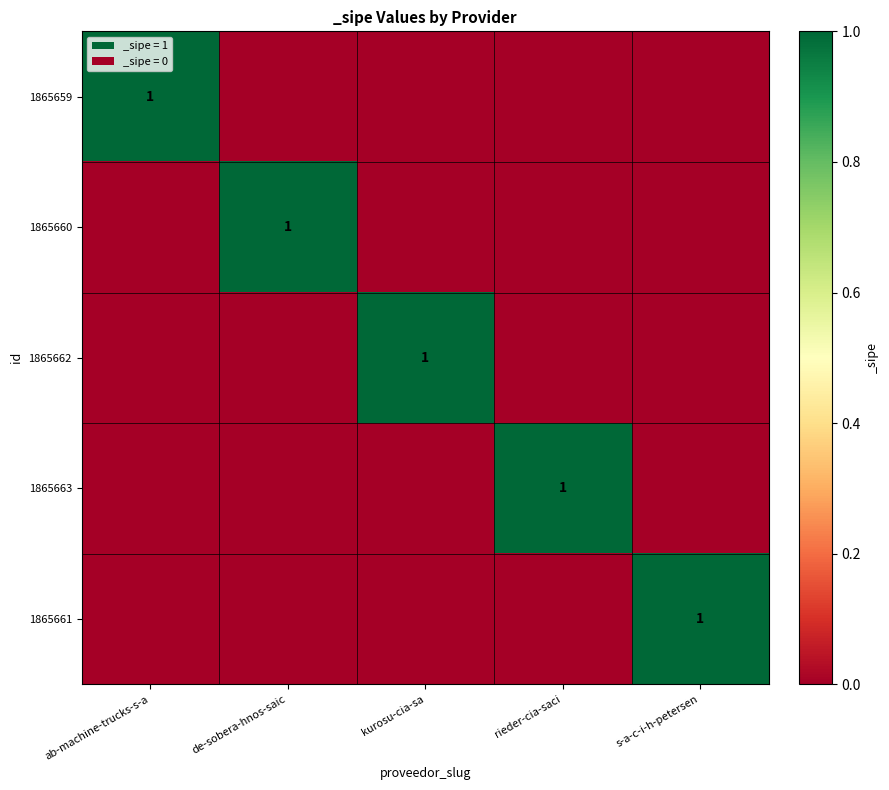

The 1865661 series shows 1 at s-a-c-i-h-petersen. True or false?

True